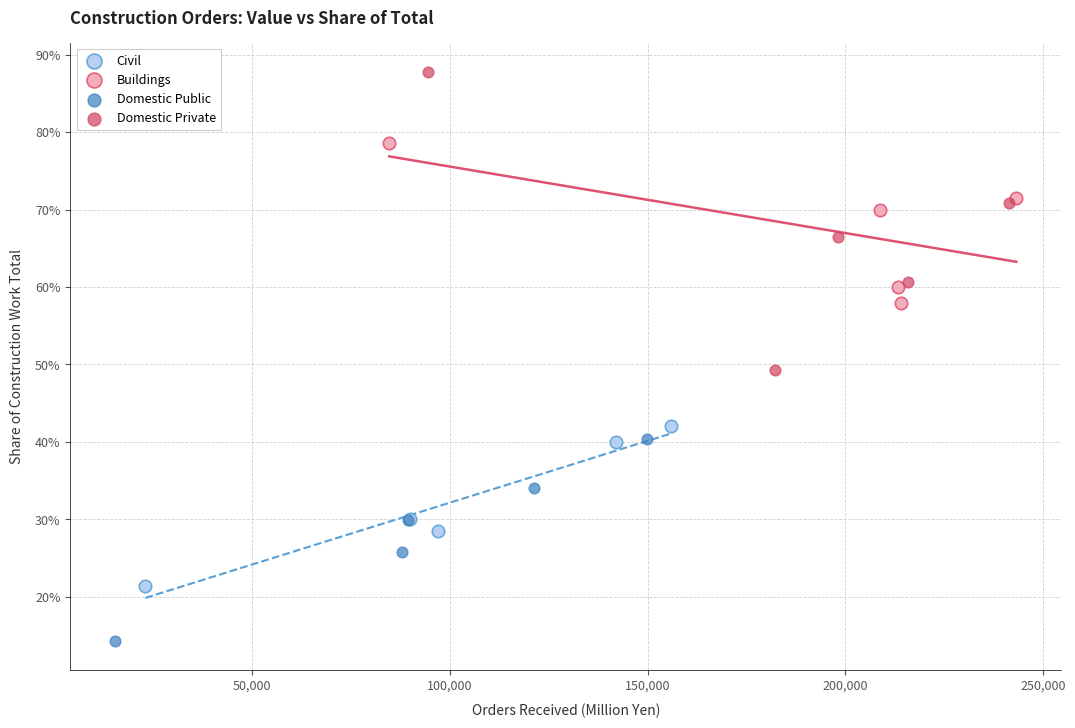

What are all the series names shown in the legend?

Civil, Buildings, Domestic Public, Domestic Private